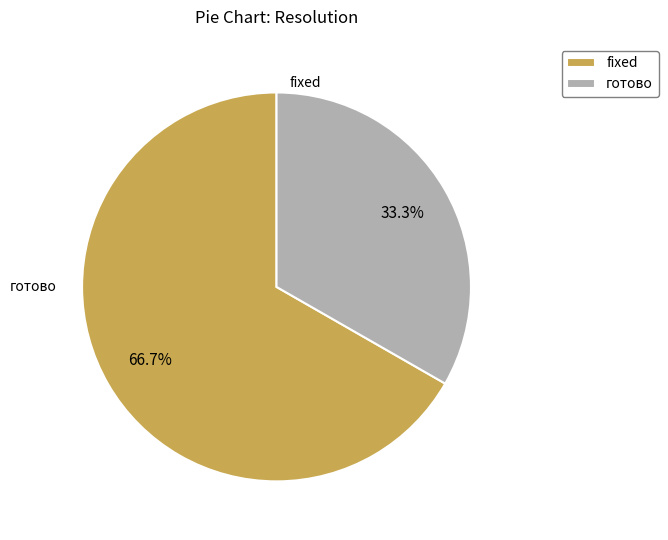

The готово slice represents 33% of the pie. True or false?

True